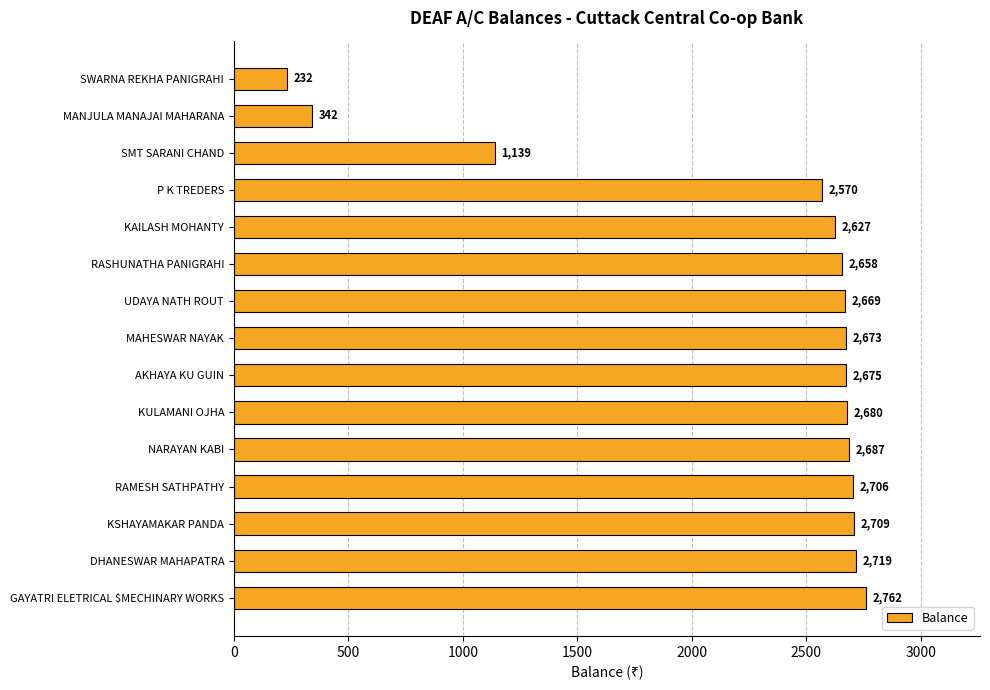

Reading top to bottom, transcribe all the data shown in this chart.

232	342	1139	2570	2627	2658	2669	2673	2675	2680	2687	2706	2709	2719	2762